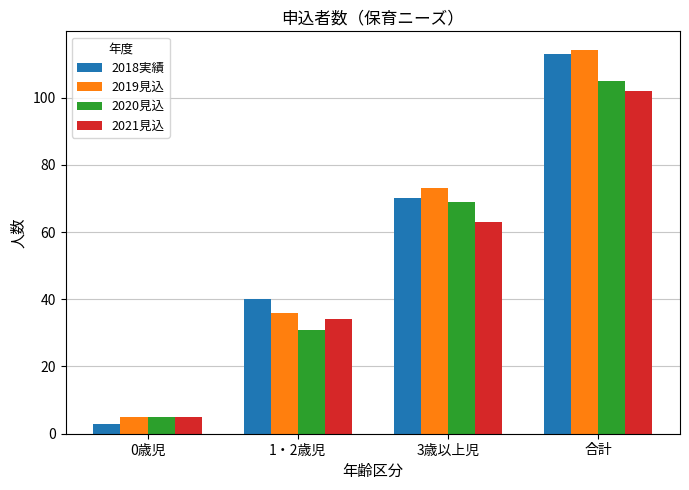

Between 0歳児 and 1・2歳児, which series saw the biggest shift?

2018実績